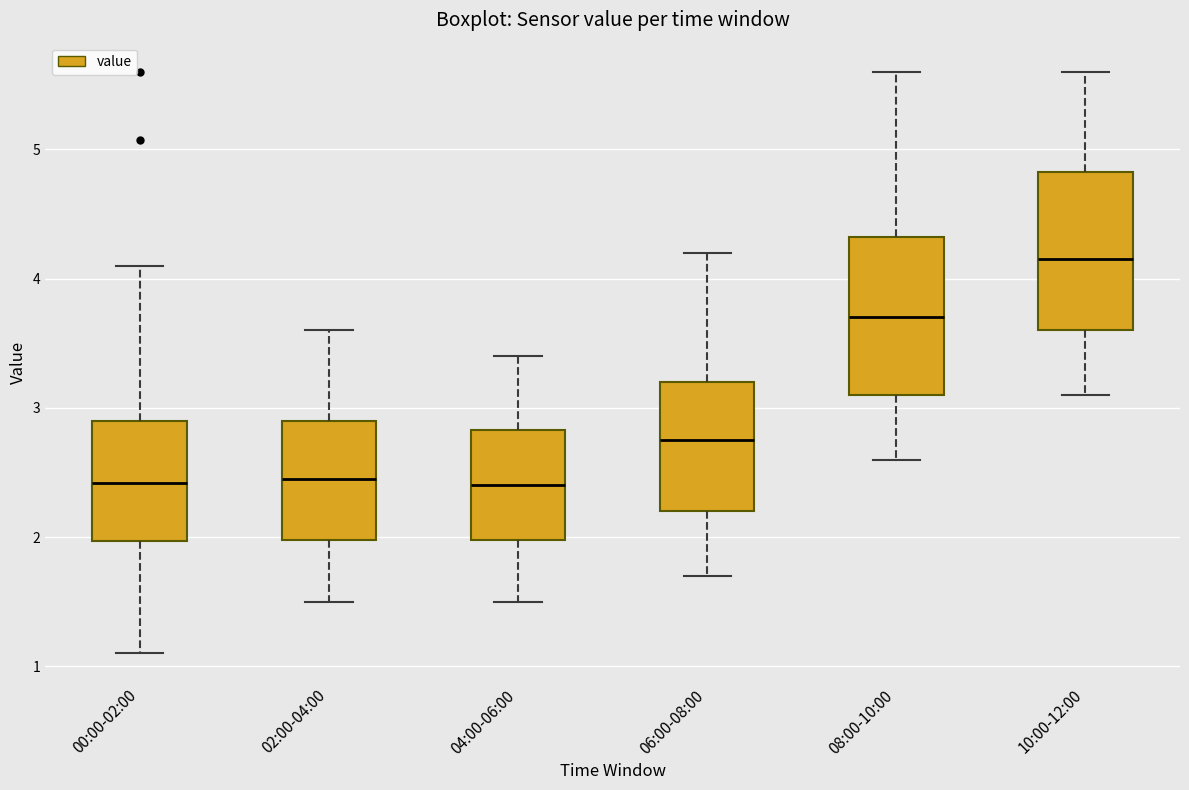

Reading left to right, transcribe this box plot: for each box, give where its median line is, the range the box spans, and where its two whiskers end, as read against the y-axis. The values are not printed on the chart, so give them approximately, as read against the axis.

00:00-02:00: median 2.4, box 2.0 to 2.9, whiskers 1.1 to 4.1
02:00-04:00: median 2.5, box 2.0 to 2.9, whiskers 1.5 to 3.6
04:00-06:00: median 2.4, box 2.0 to 2.8, whiskers 1.5 to 3.4
06:00-08:00: median 2.8, box 2.2 to 3.2, whiskers 1.7 to 4.2
08:00-10:00: median 3.7, box 3.1 to 4.3, whiskers 2.6 to 5.6
10:00-12:00: median 4.2, box 3.6 to 4.8, whiskers 3.1 to 5.6